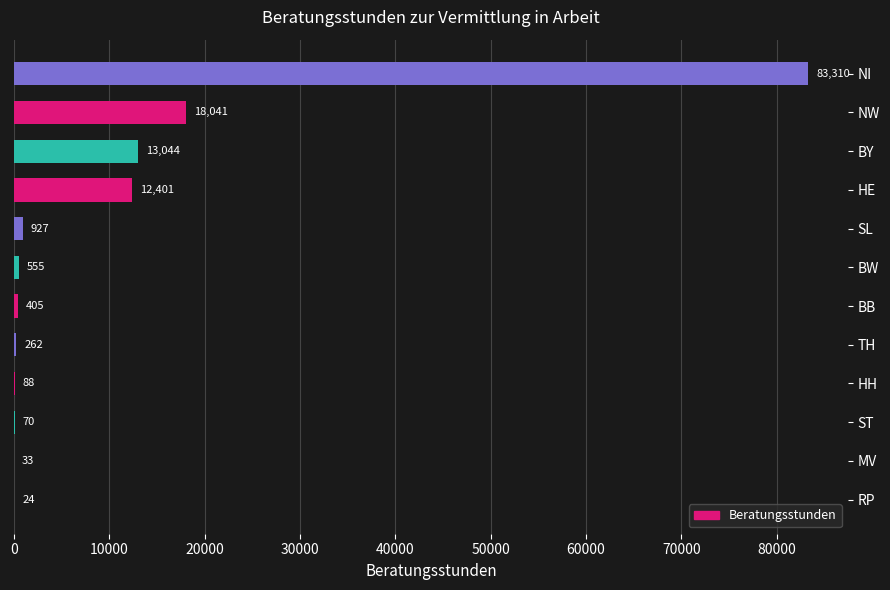

What is the greatest value displayed?

83310